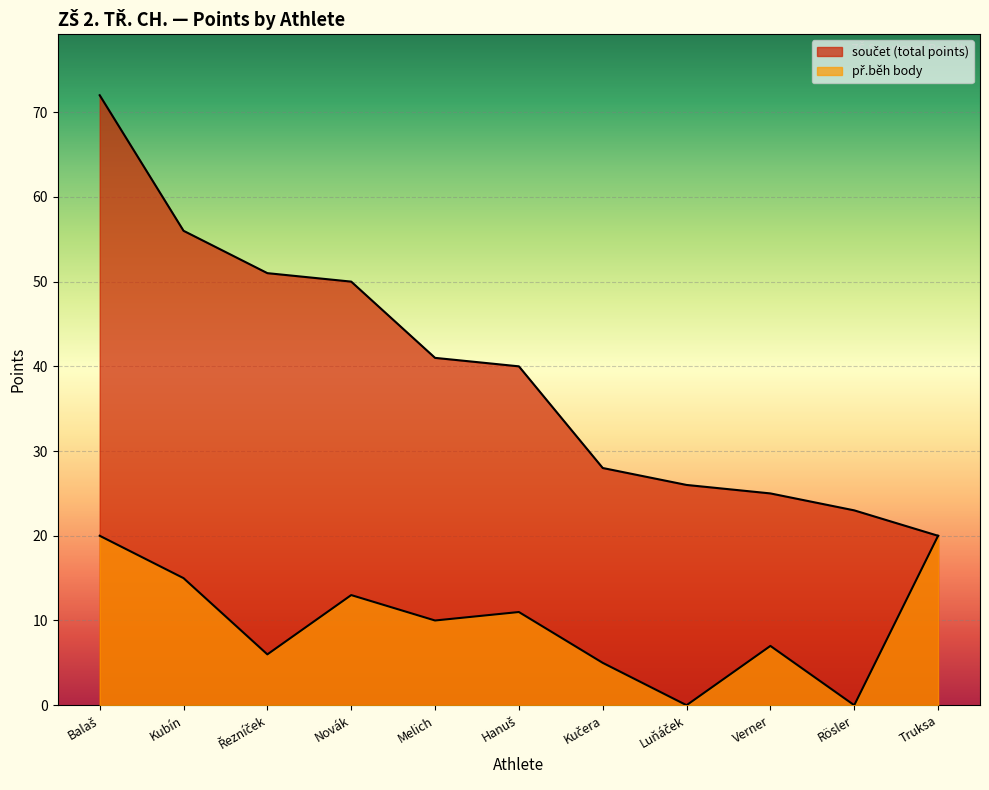

The value of součet (total points) at Kučera is 28. True or false?

True